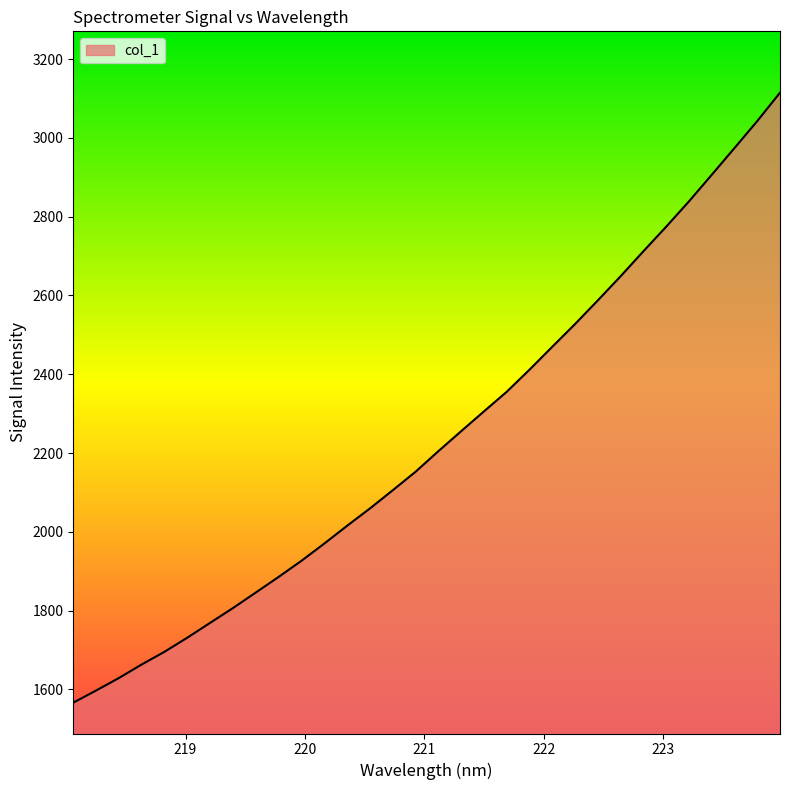

Reading right to left, list all the values displayed in this chart.

3114.8	3042.7	2974.2	2906.2	2838.7	2774.4	2712.2	2648.7	2587.5	2527.4	2469.7	2411.5	2355.4	2305.5	2255.3	2204.5	2152.4	2105.4	2059.3	2015.3	1970.2	1926.5	1885.6	1846.0	1806.6	1769.1	1731.5	1695.6	1663.4	1628.9	1597.2	1566.4